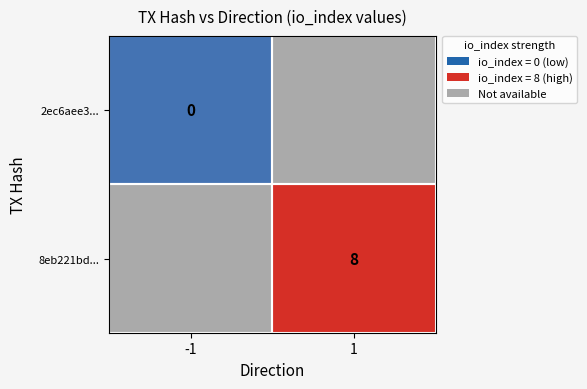

Which has a higher value, -1 or 1?

1